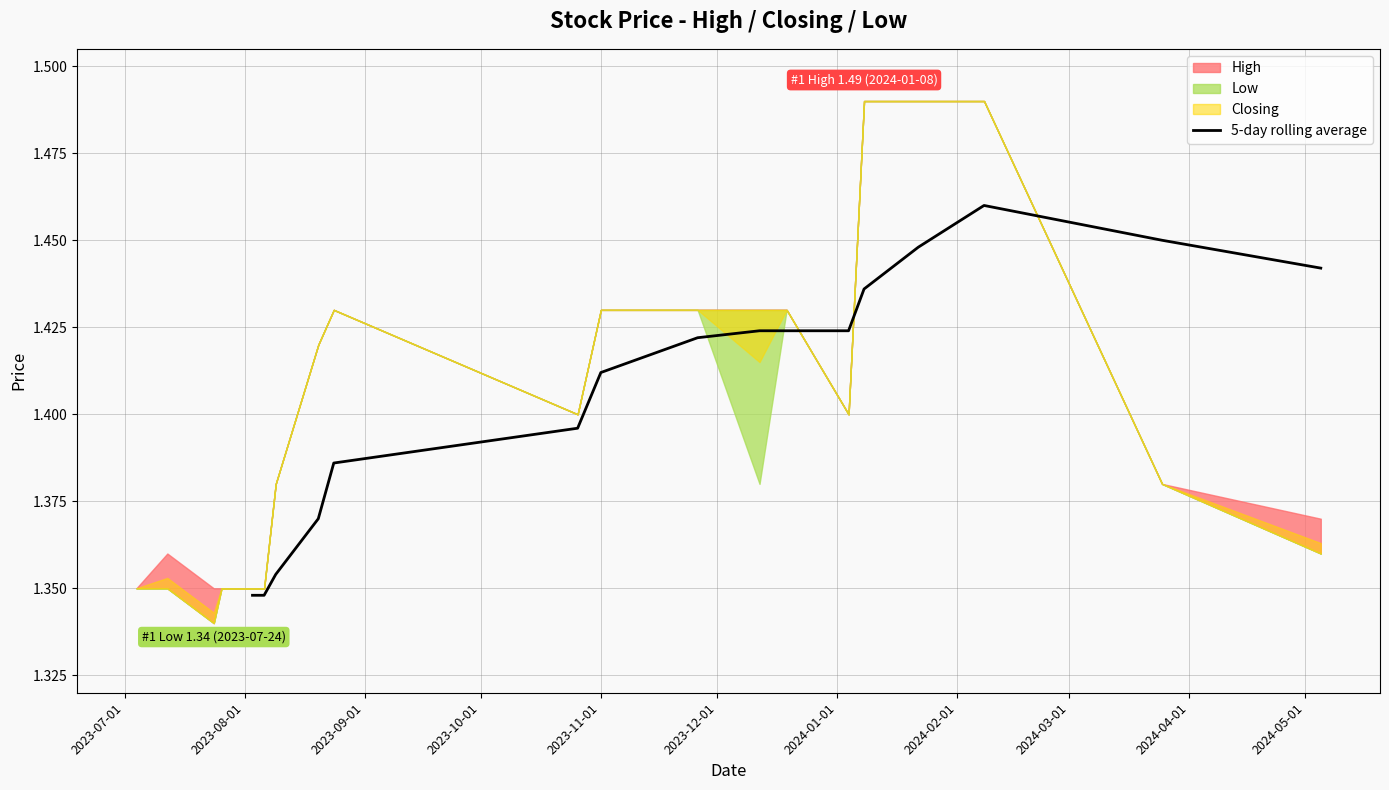

What is the maximum value shown in the chart?

1.5